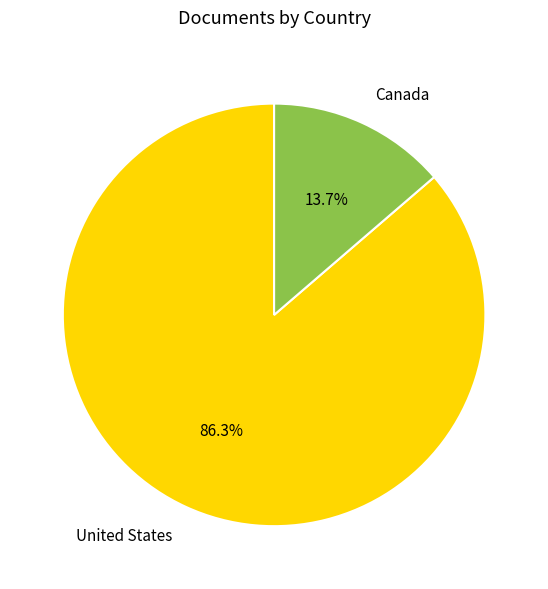

True or false: Canada accounts for 14% of the total.

True